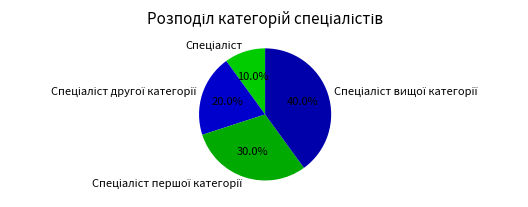

Is there a majority slice in this chart?

No